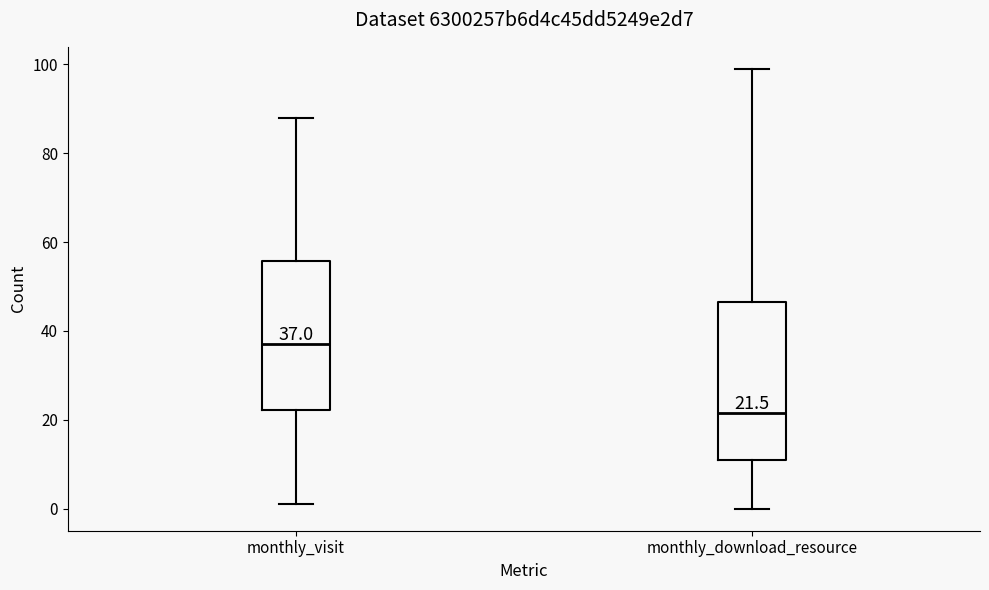

Which box's median line is the lowest?

monthly_download_resource